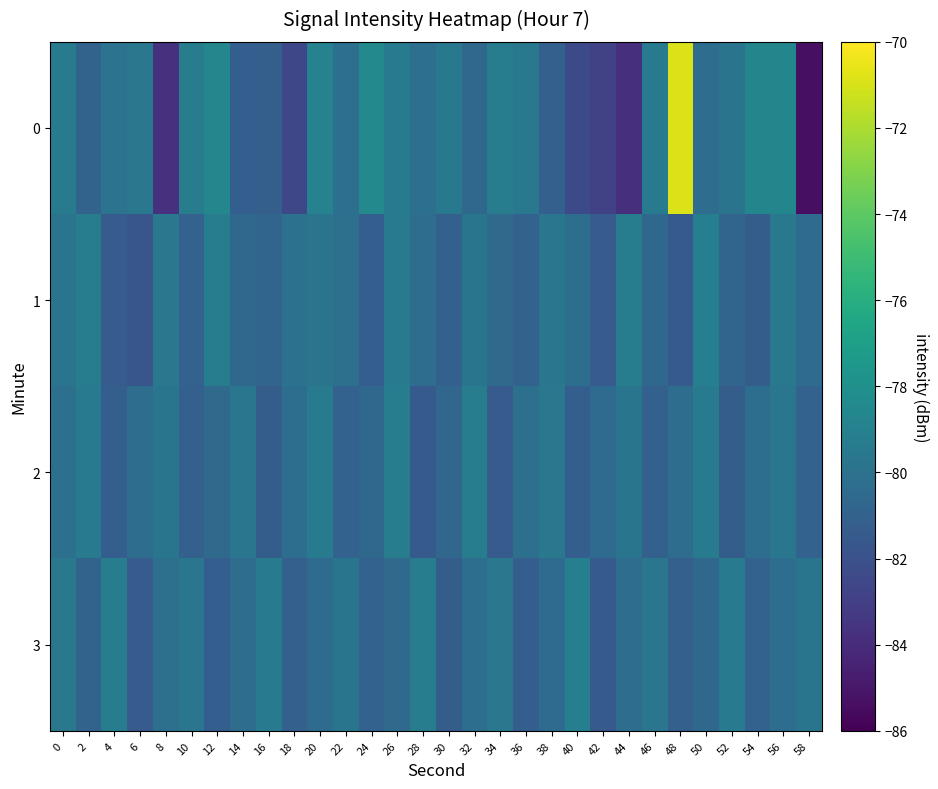

Count the number of data series in this chart.

4